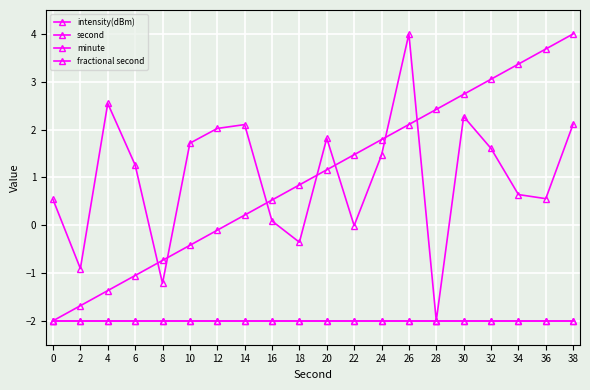

Does the chart have visible grid lines?

Yes